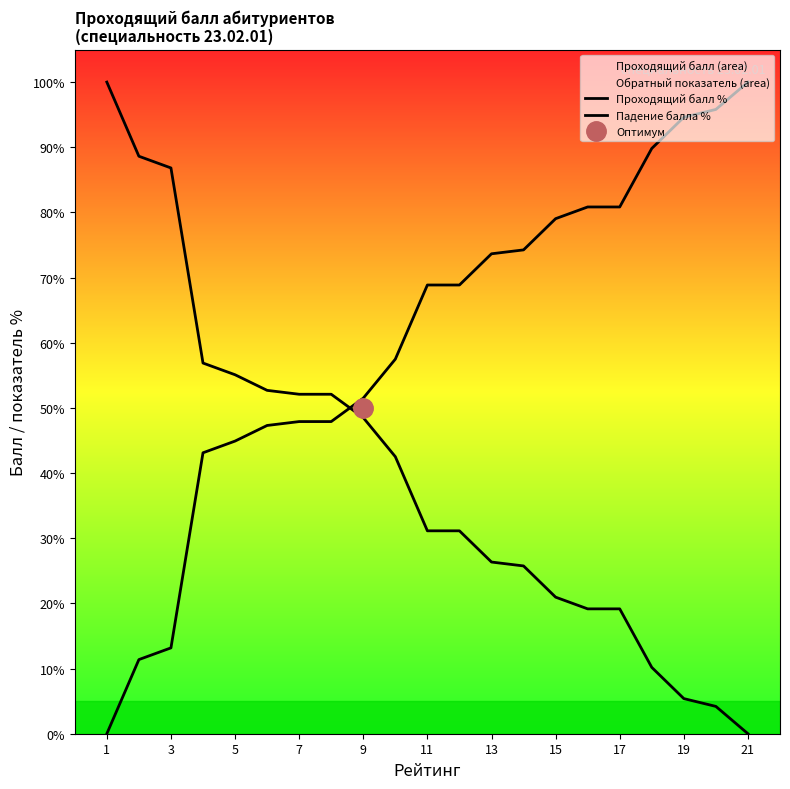

Is it true that Проходящий балл % equals 2.5 at 19?

False